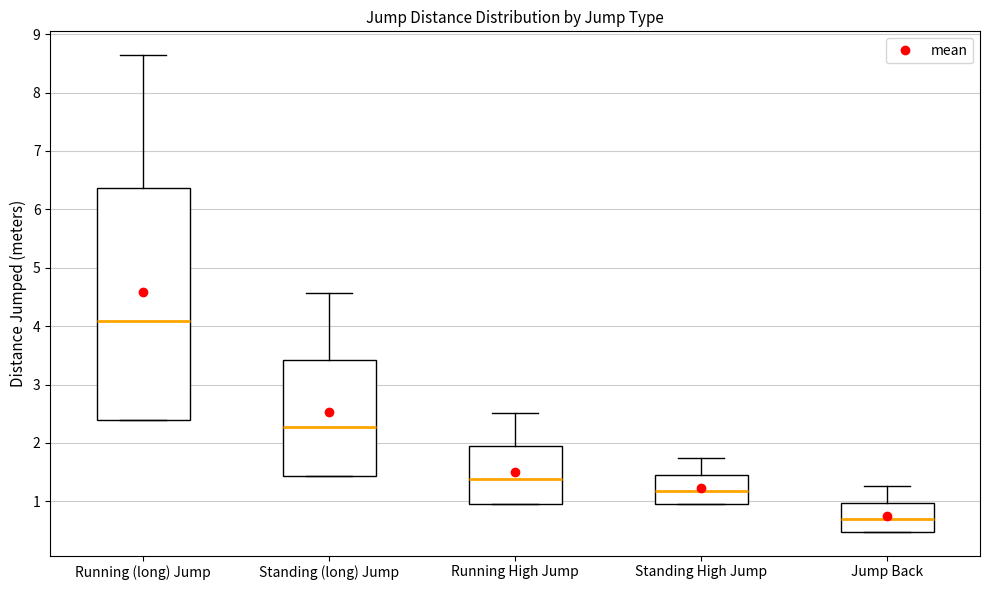

Which box is the tallest, from its lower edge to its upper edge?

Running (long) Jump